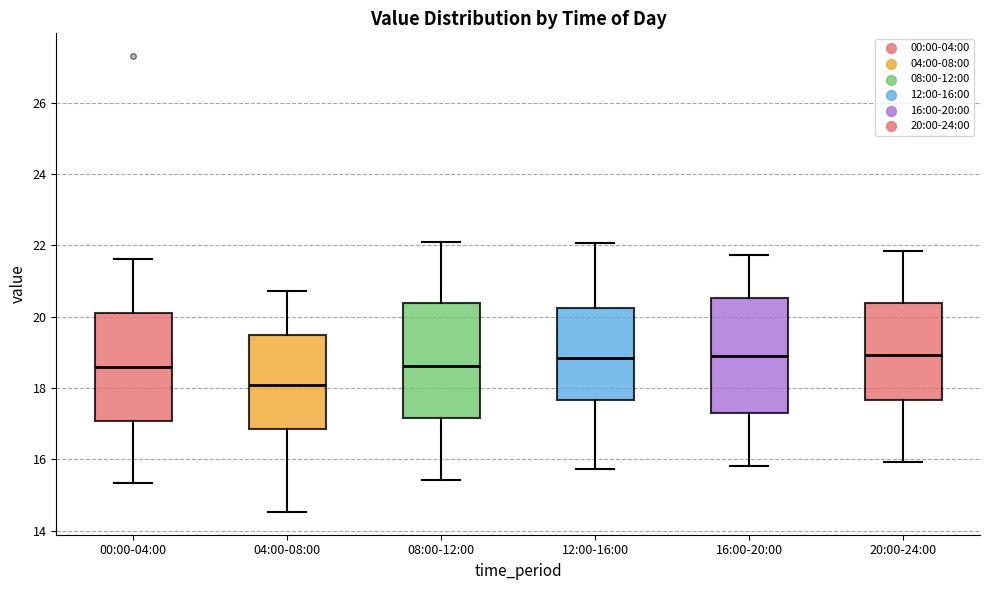

Reading left to right, transcribe this box plot: for each box, give where its median line is, the range the box spans, and where its two whiskers end, as read against the y-axis. The values are not printed on the chart, so give them approximately, as read against the axis.

00:00-04:00: median 18.6, box 17.0 to 20.0, whiskers 15.4 to 21.6
04:00-08:00: median 18.2, box 16.8 to 19.4, whiskers 14.6 to 20.8
08:00-12:00: median 18.6, box 17.2 to 20.4, whiskers 15.4 to 22.2
12:00-16:00: median 18.8, box 17.6 to 20.2, whiskers 15.8 to 22.0
16:00-20:00: median 19.0, box 17.4 to 20.6, whiskers 15.8 to 21.8
20:00-24:00: median 19.0, box 17.6 to 20.4, whiskers 16.0 to 21.8